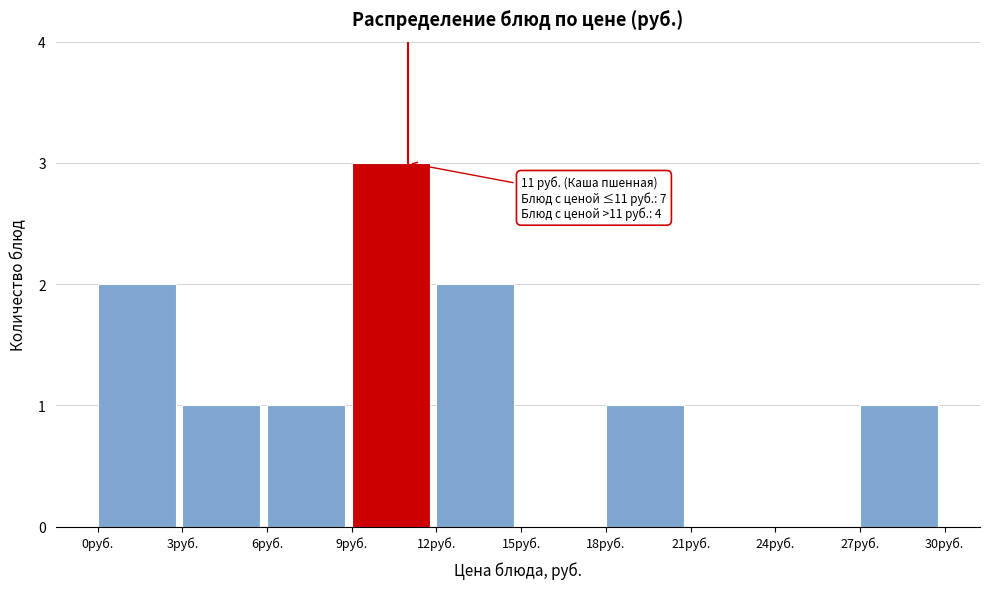

Over which range of the x-axis is the bar tallest?

9 to 12